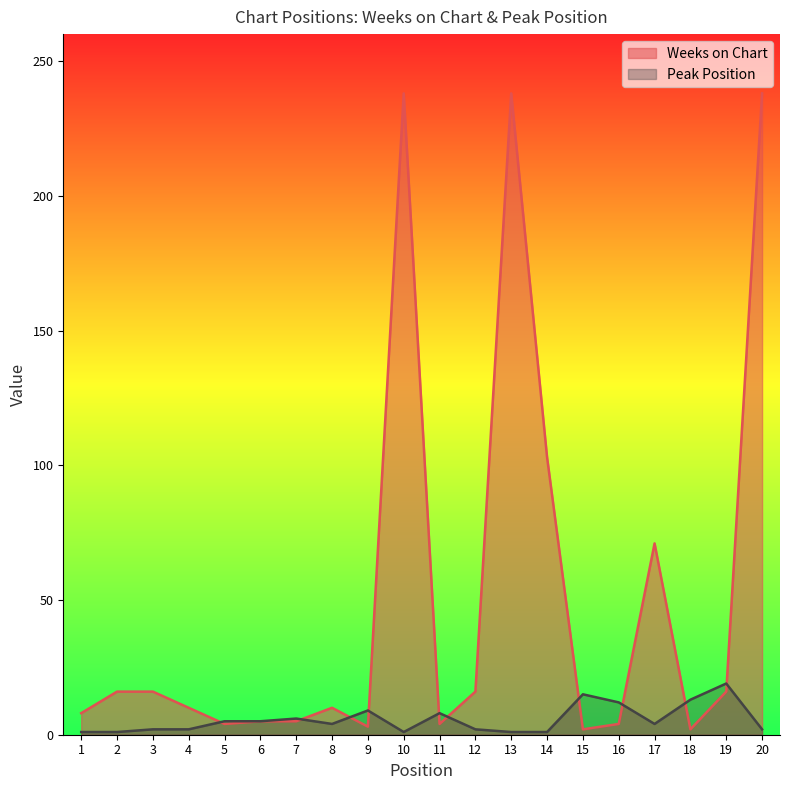

Does the chart display data point markers on the line(s)?

No